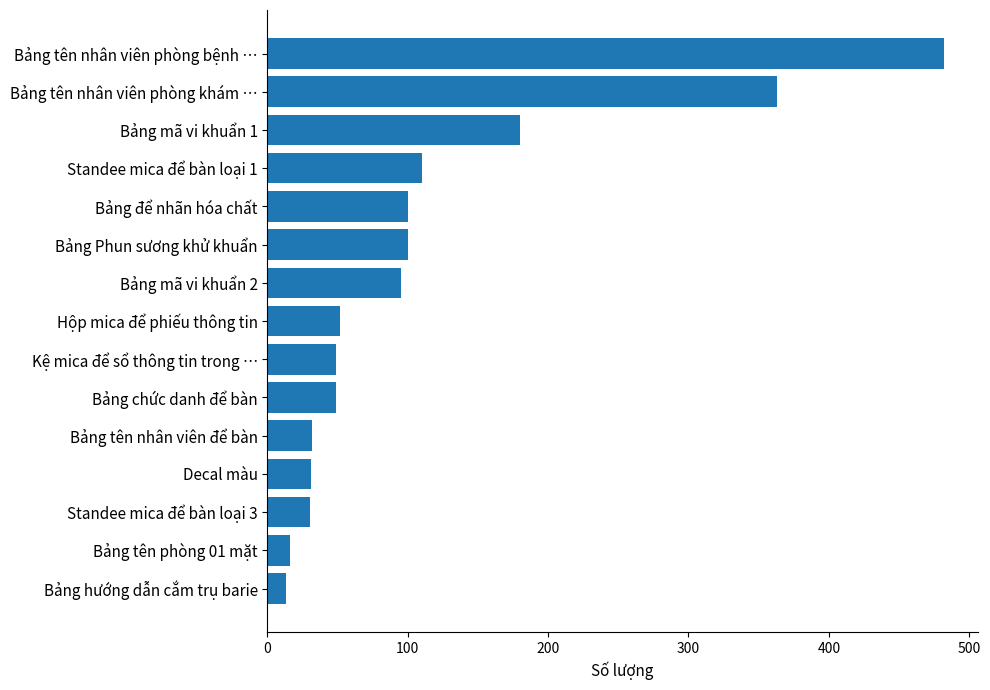

What is the maximum value shown in the chart?

482